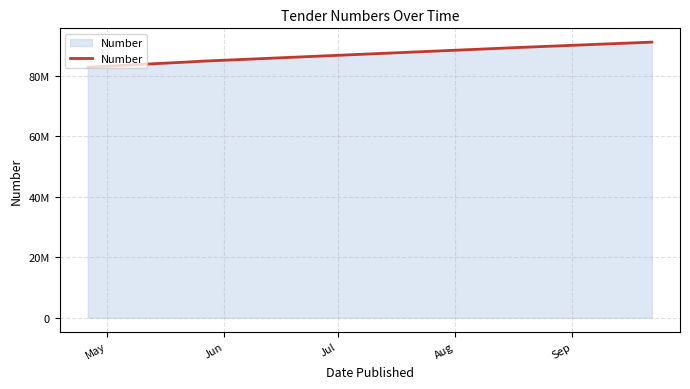

What is the sum of all values?

433117581